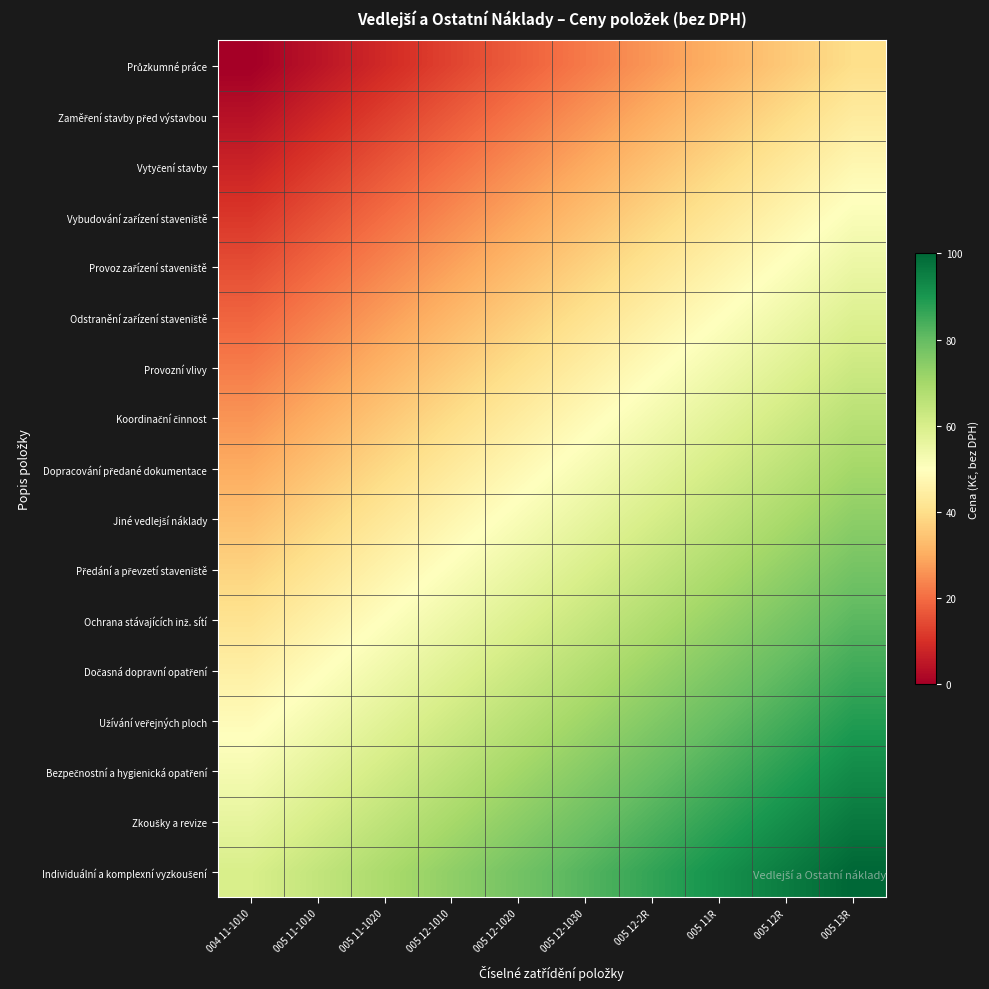

Which category has the lowest value across all series?

004 11-1010